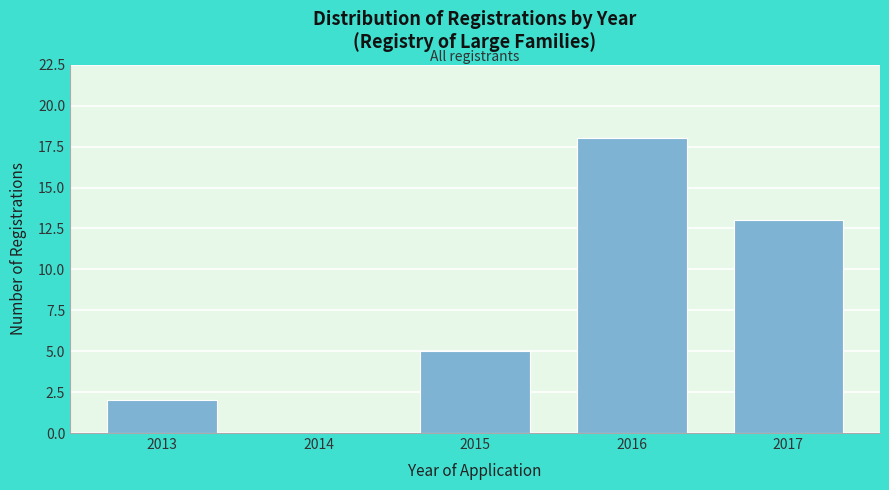

Reading left to right, list every bar in this chart as the range it spans on the x-axis followed by its height. The values are not printed on the chart, so give them approximately, as read against the axis.

2012.5 to 2013.5: 2
2013.5 to 2014.5: 0
2014.5 to 2015.5: 5
2015.5 to 2016.5: 18
2016.5 to 2017.5: 13